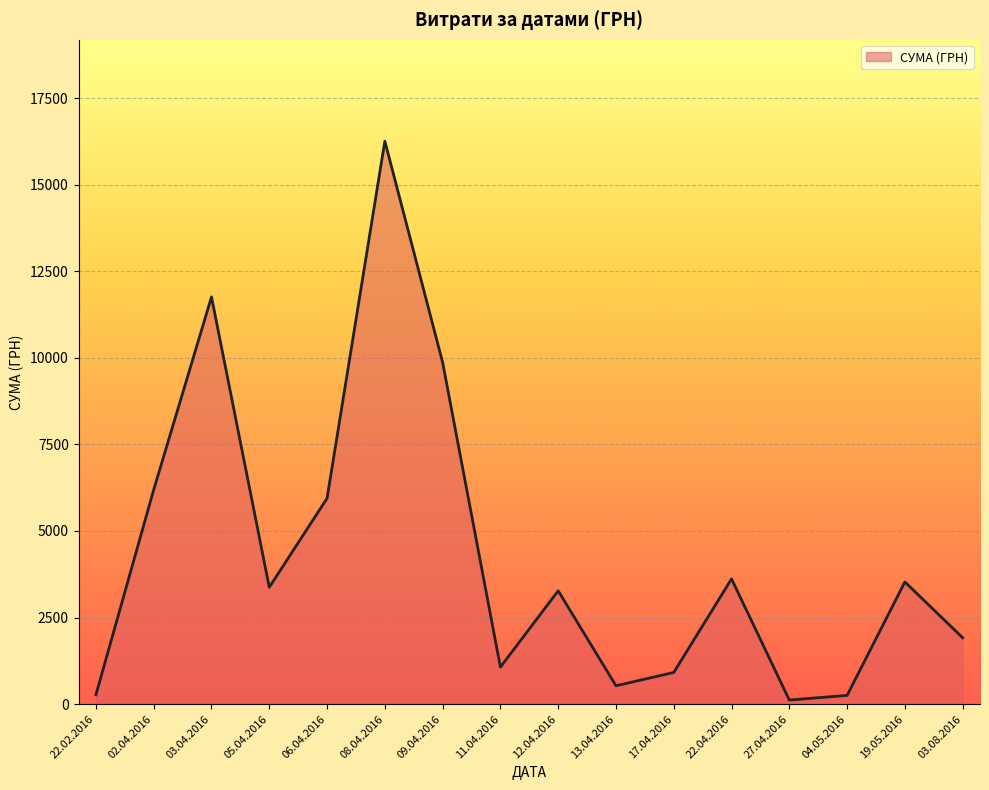

Which label corresponds to the largest value in the chart?

08.04.2016